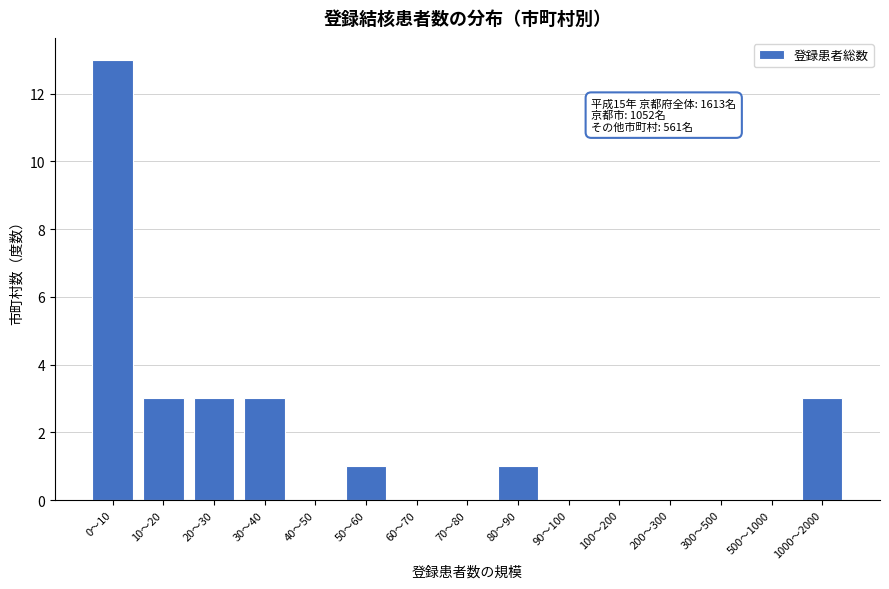

Reading left to right, list all the values displayed in this chart.

0～10=13	10～20=3	20～30=3	30～40=3	40～50=0	50～60=1	60～70=0	70～80=0	80～90=1	90～100=0	100～200=0	200～300=0	300～500=0	500～1000=0	1000～2000=3